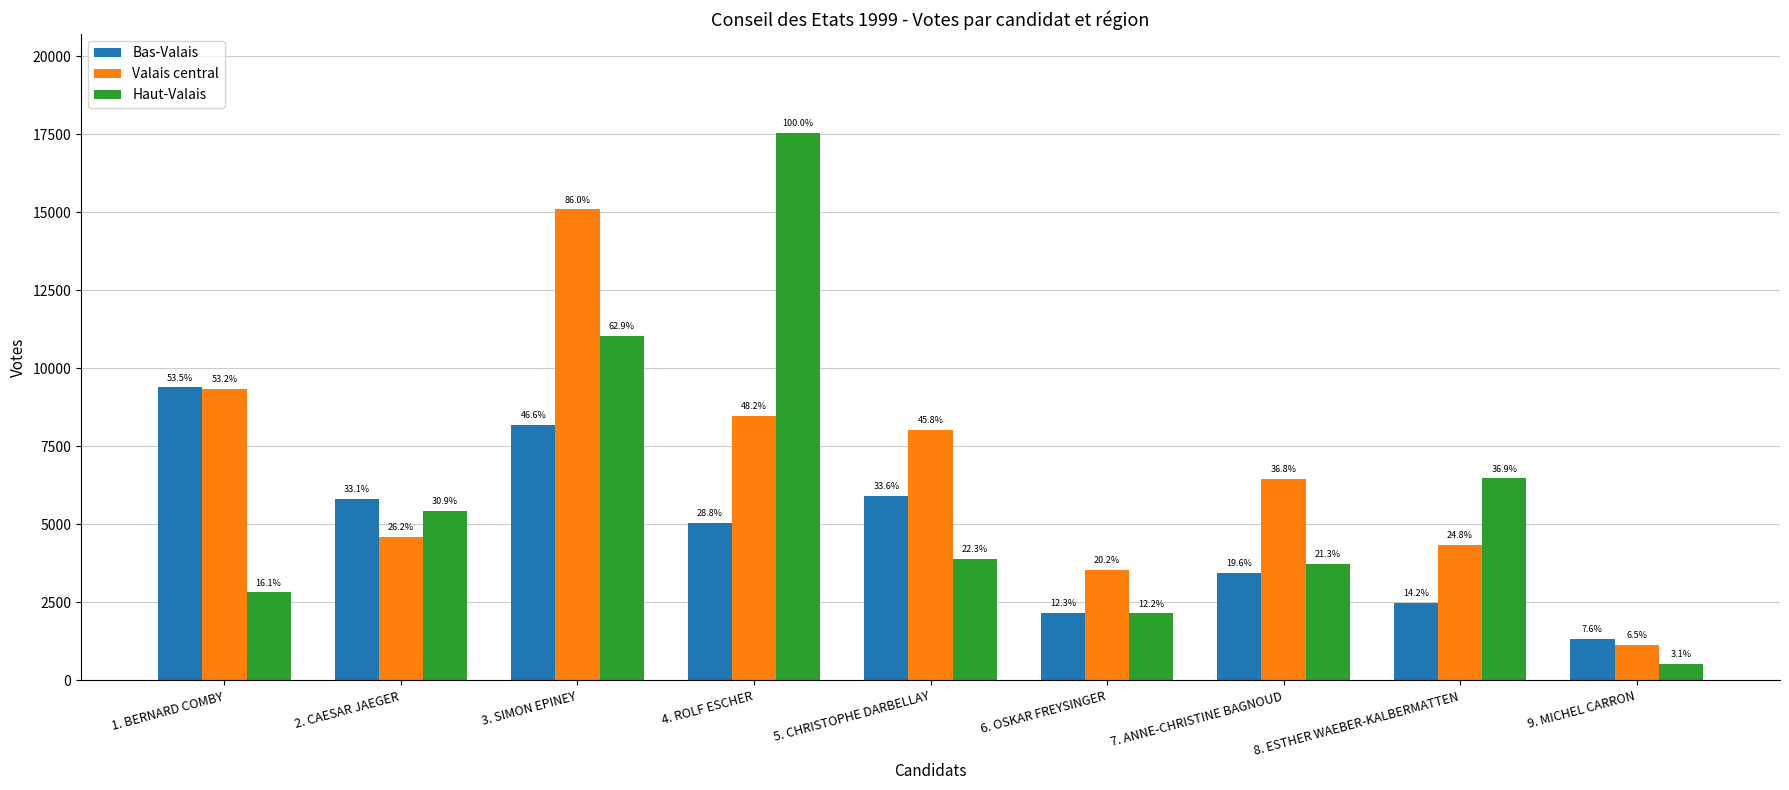

What are all the series names shown in the legend?

Bas-Valais, Valais central, Haut-Valais